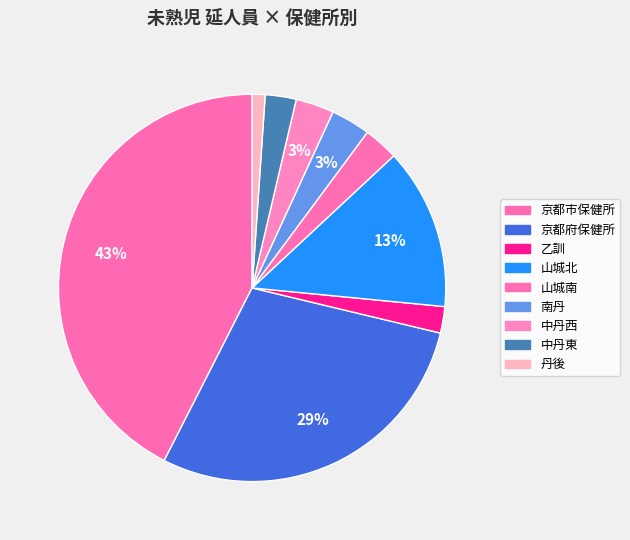

To the nearest percent, what is the average slice percentage?

11%